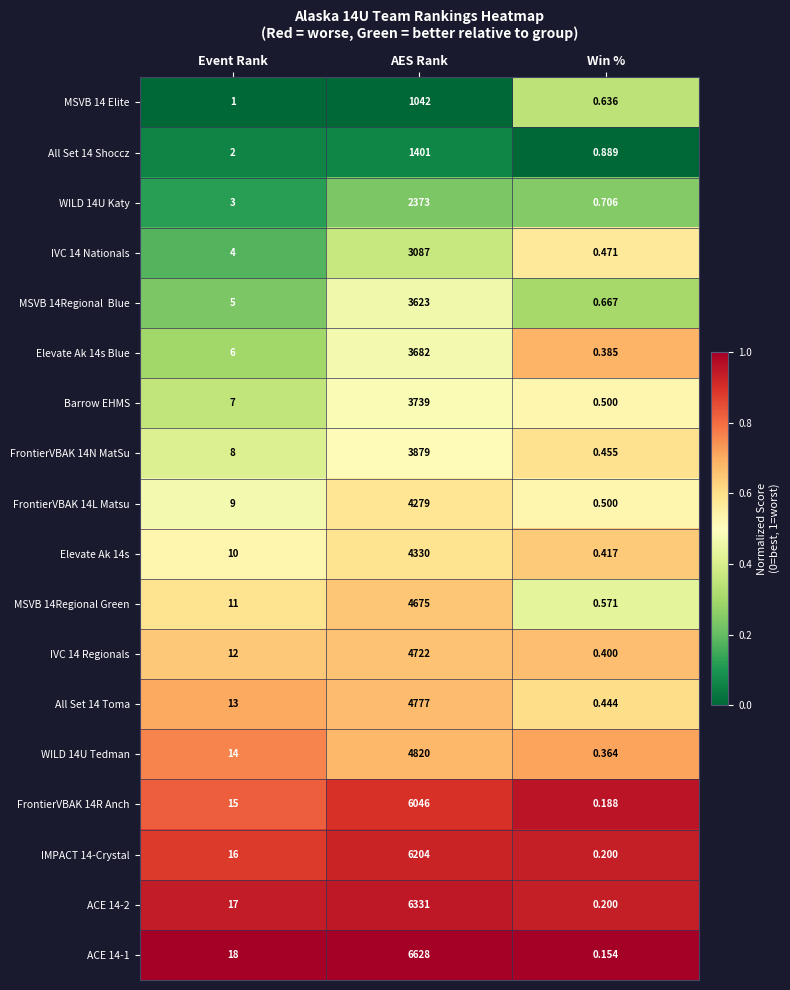

At which category is the sum across all series the highest?

AES Rank